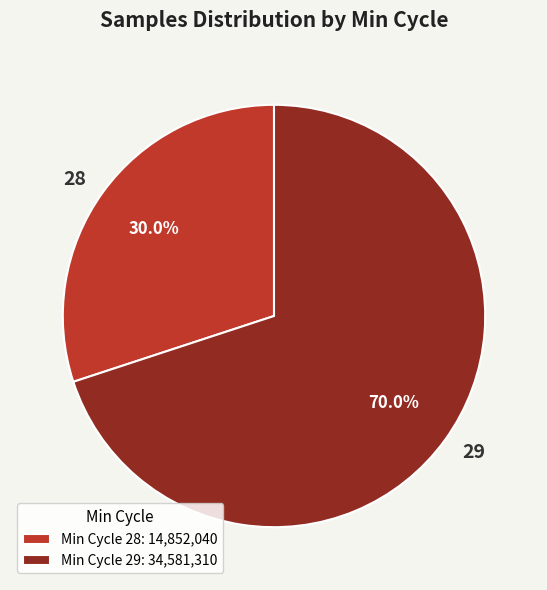

Approximately how many times larger is the value at 28 compared to 29?

0.4